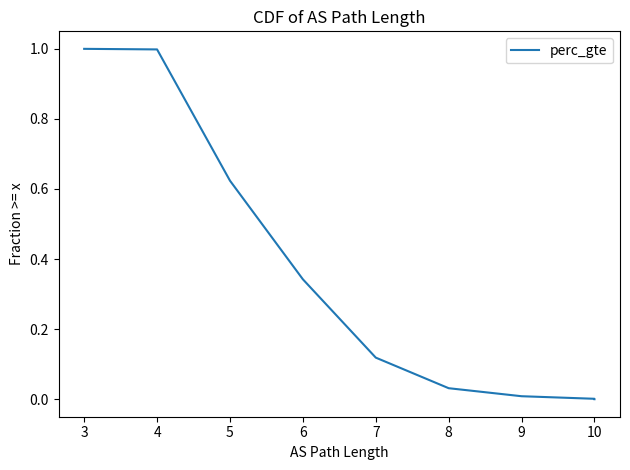

Which label corresponds to the smallest value in the chart?

10